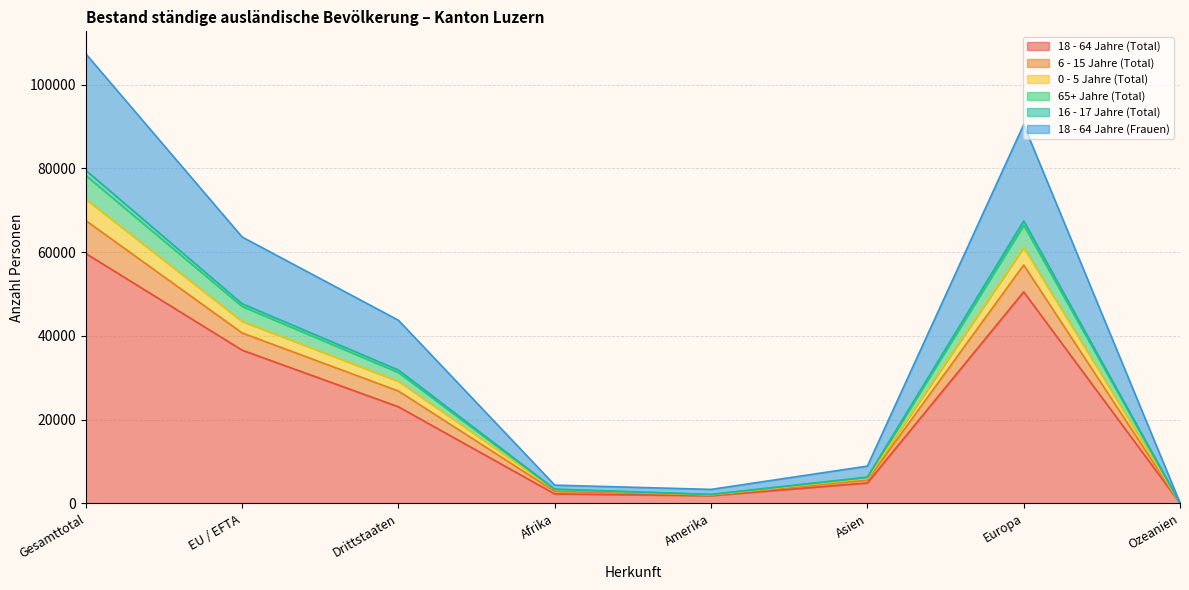

What is the label of the 8th point from the left?

Ozeanien